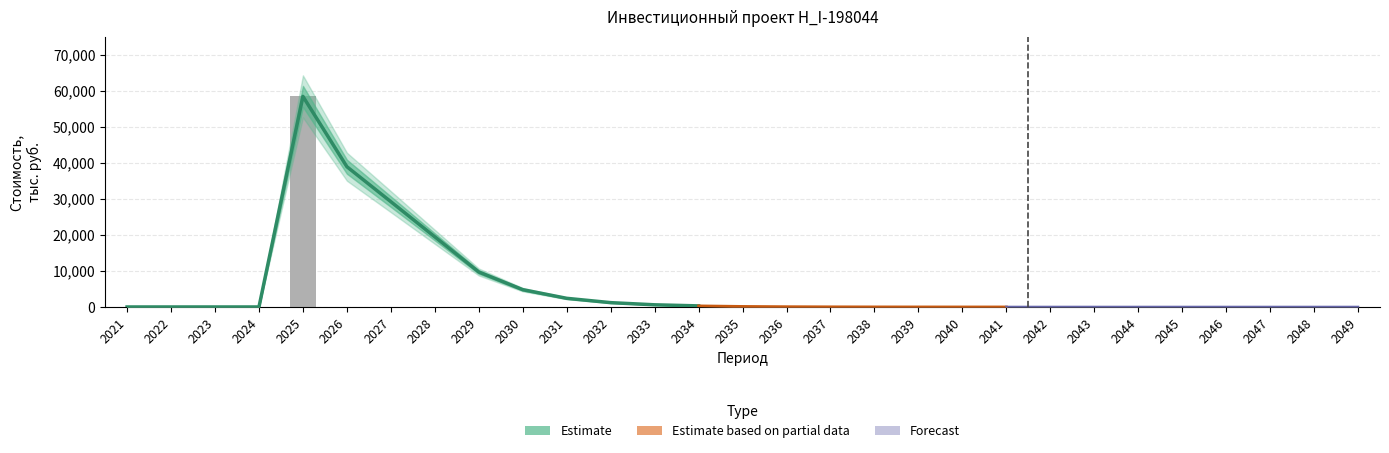

Is the value of NPV at 2037 greater than the value of Доход at 2039?

No